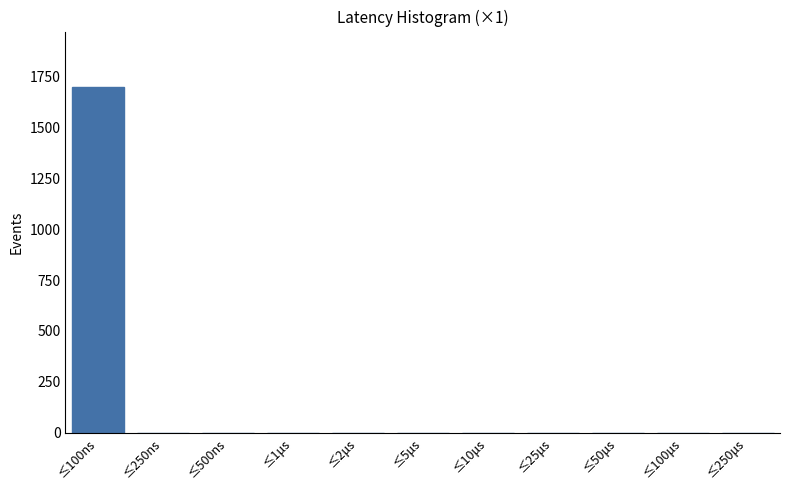

Reading right to left, list all the values displayed in this chart.

≤250μs=0	≤100μs=0	≤50μs=0	≤25μs=0	≤10μs=0	≤5μs=0	≤2μs=0	≤1μs=0	≤500ns=0	≤250ns=0	≤100ns=1702